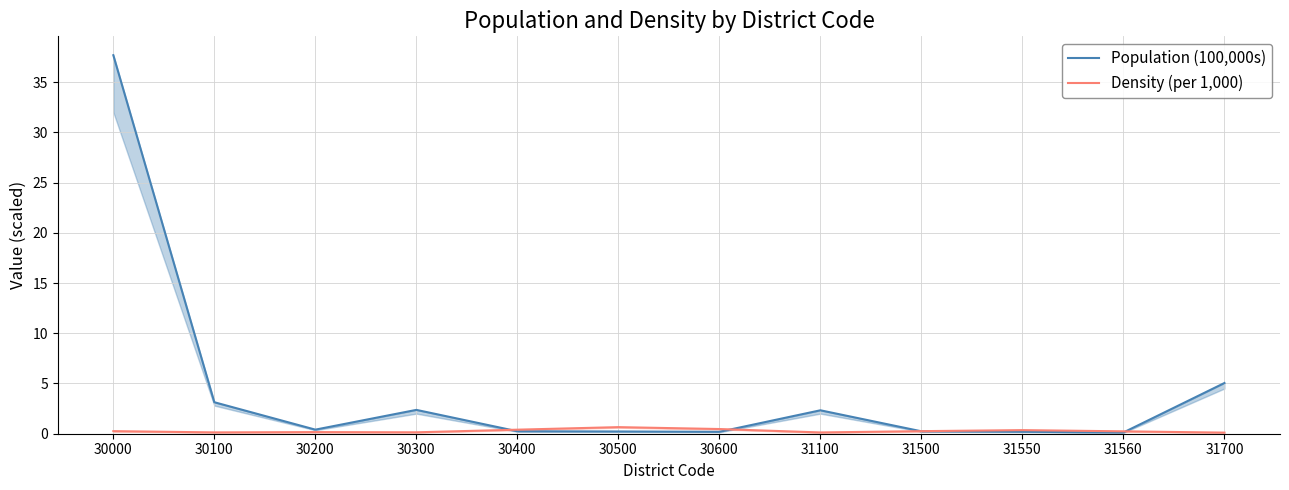

The Population (100,000s) series shows 0.1 at 30200. True or false?

False